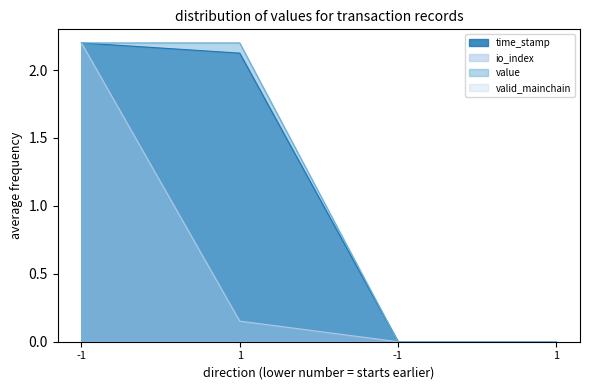

True or false: value has more than 0 interior local peaks.

False